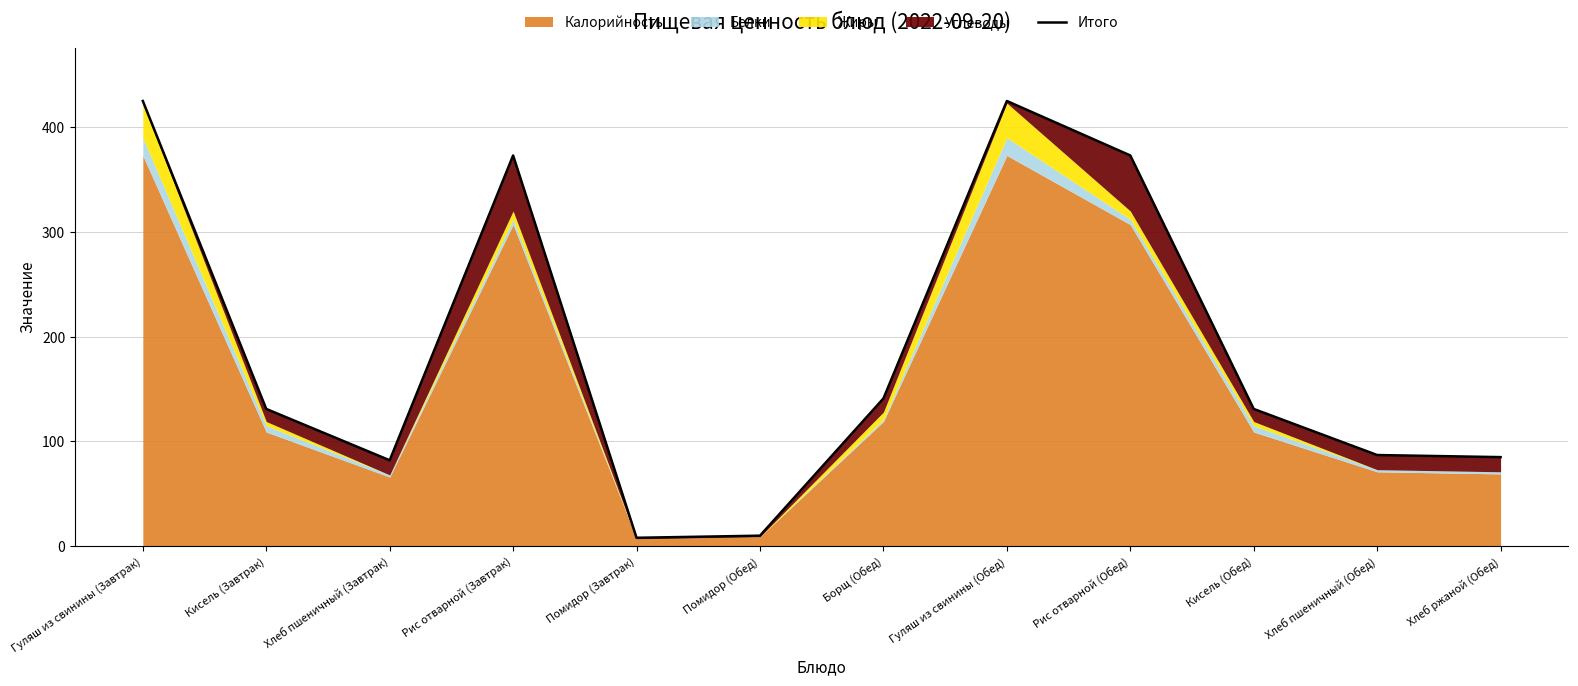

What is the sum of the values at Борщ (Обед) and Гуляш из свинины (Завтрак)?

566